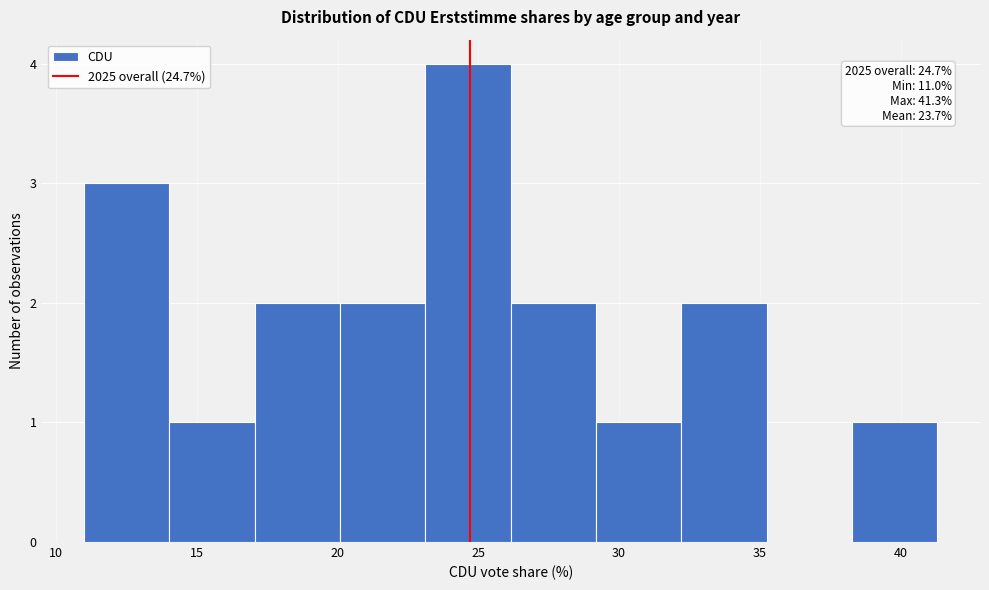

Over which range of the x-axis is the bar tallest?

23.0 to 26.0